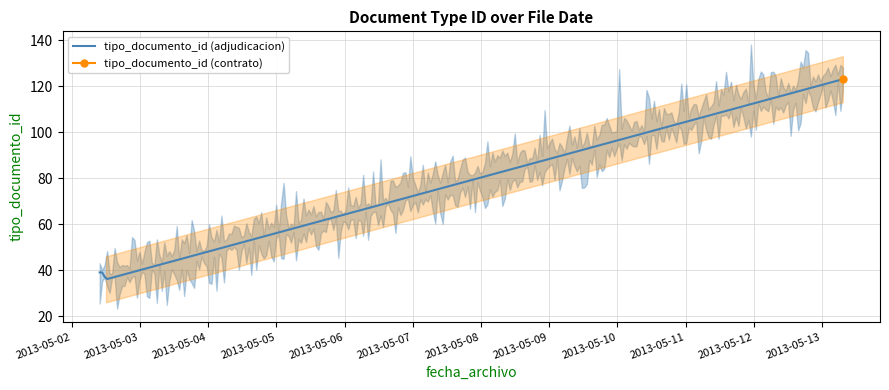

How many values exceed 39?

1